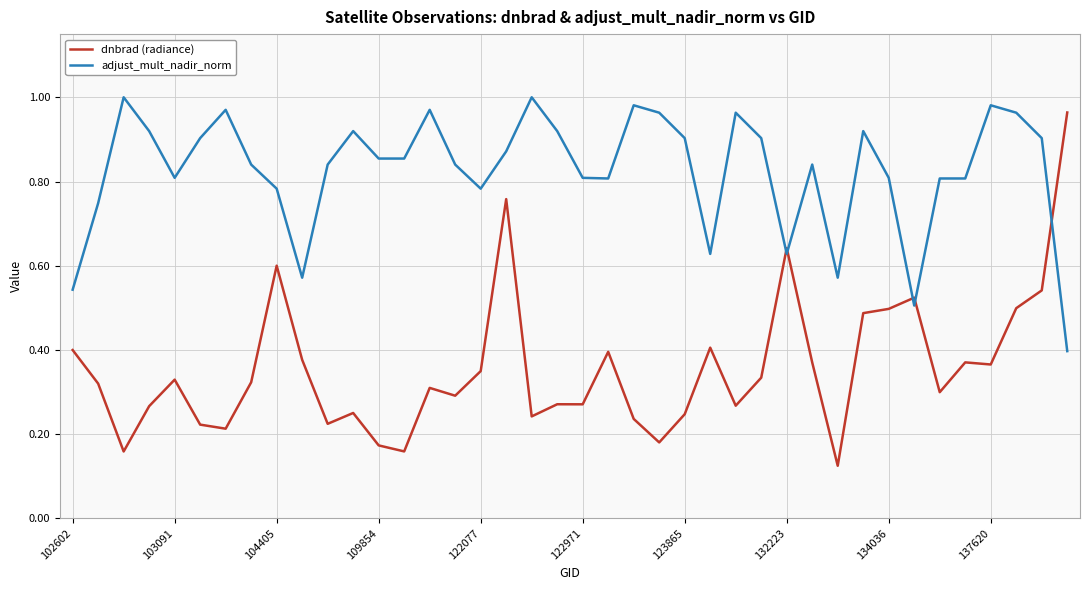

Is this an area chart (filled region under the line)?

No